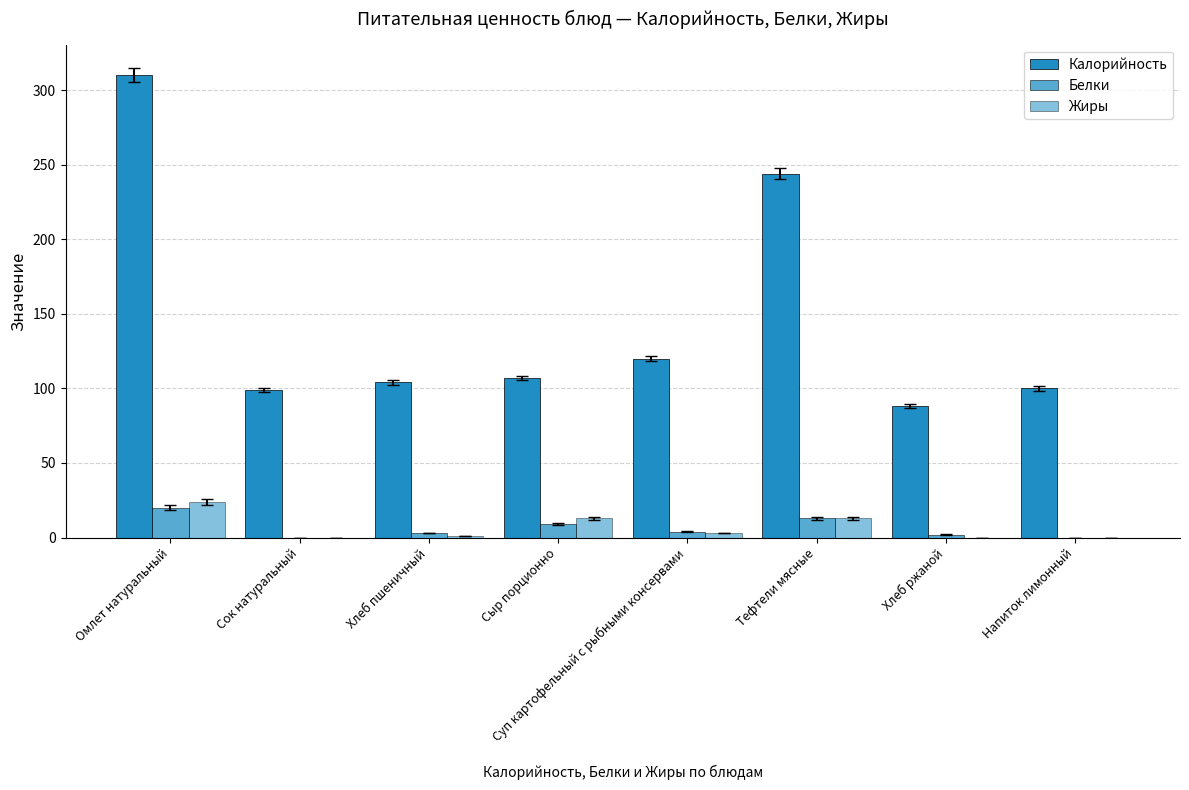

Where does the Жиры series first go above 3?

Омлет натуральный